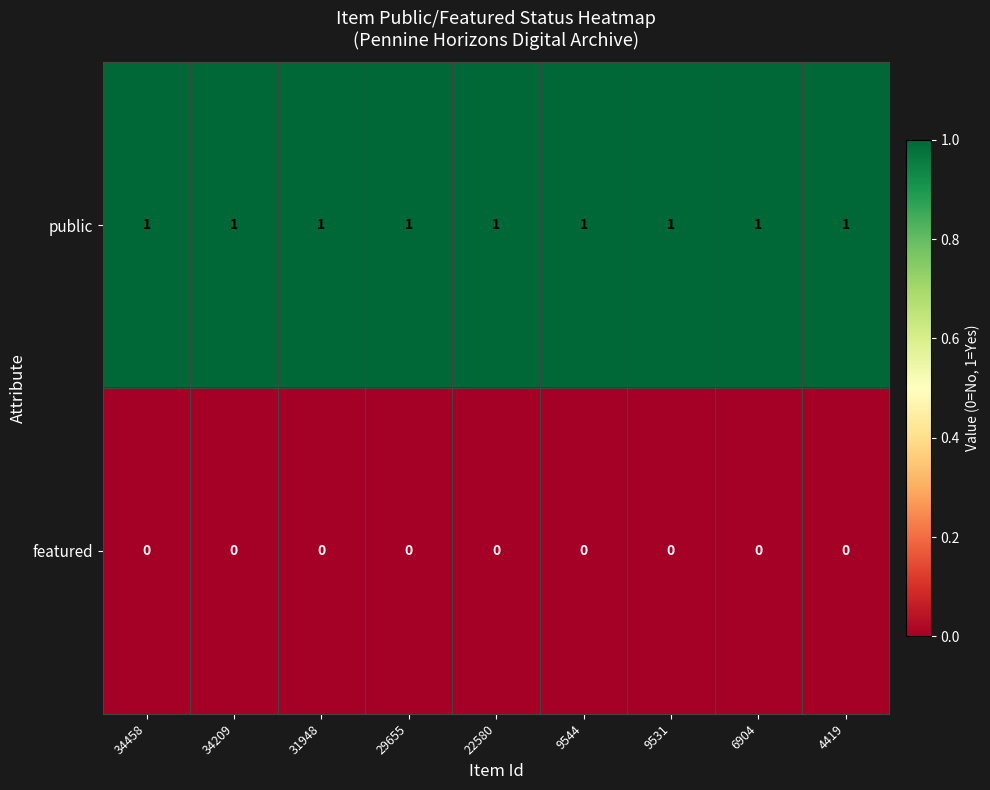

At how many categories does at least one series exceed 0?

9